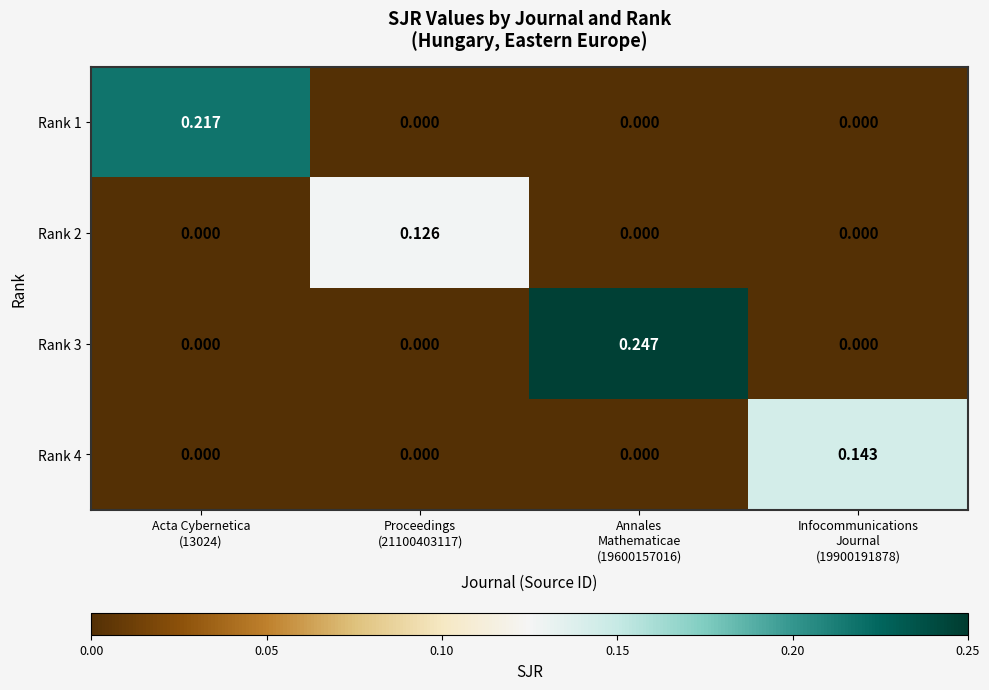

How many positive values does the Rank 4 series have?

1